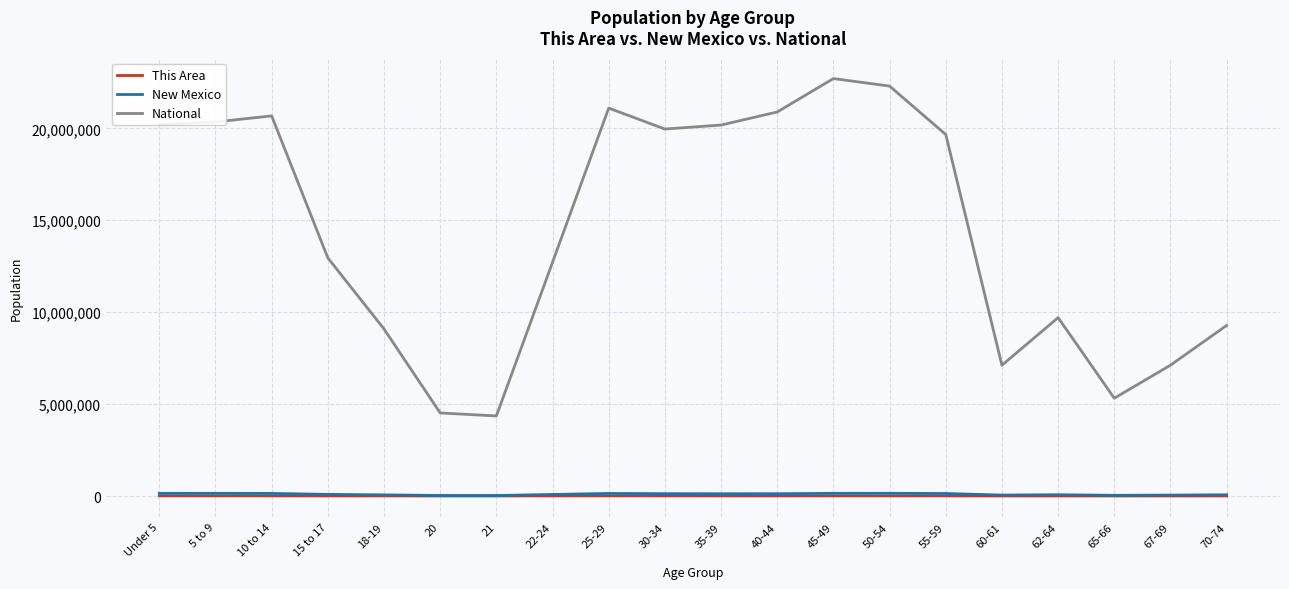

Which series has the widest spread of values?

National